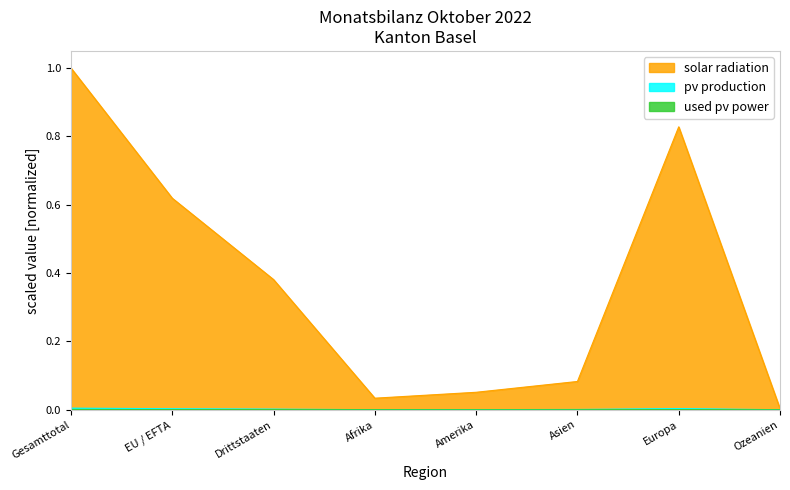

Which category has the highest value in the pv production series?

Gesamttotal